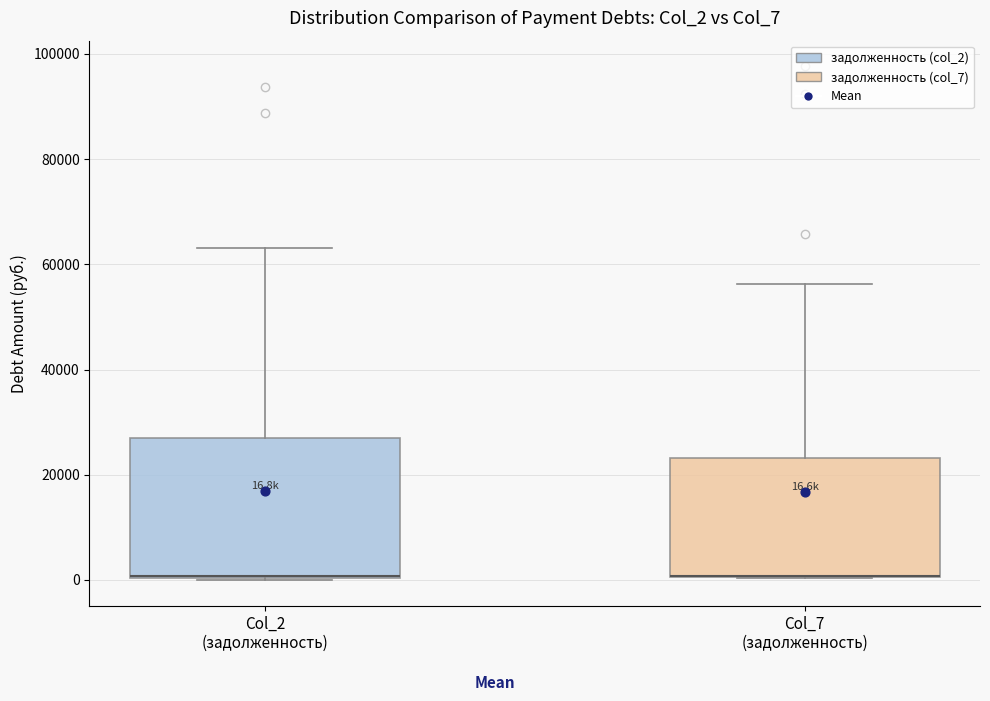

Comparing the boxes themselves (not the whiskers), which one is the tallest?

Col_2 (задолженность)